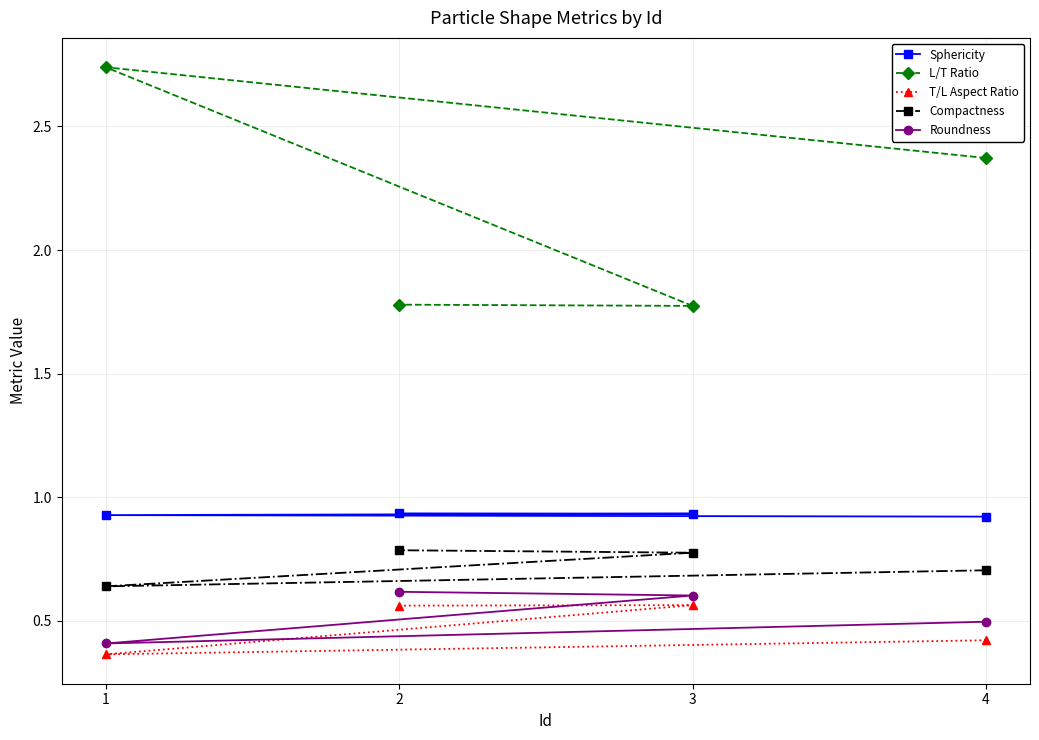

True or false: Compactness and Sphericity intersect in this chart.

False